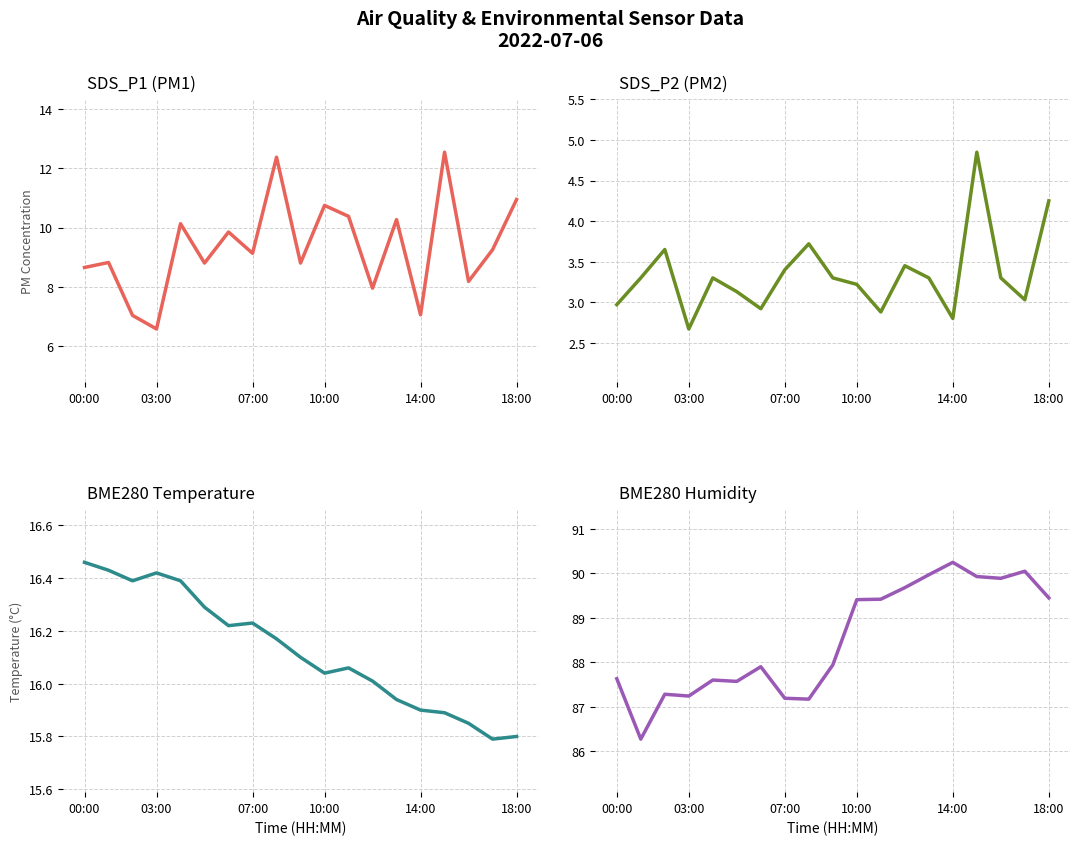

Which series has the largest total across all categories?

BME280_humidity